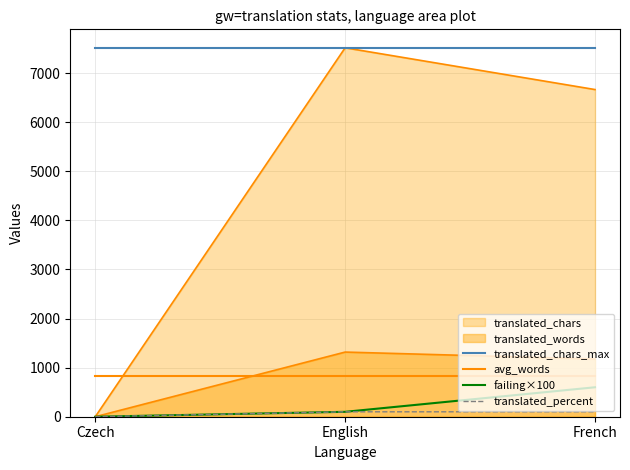

Rank the series at Czech from lowest to highest value.

failing×100, translated_percent, avg_words, translated_chars_max